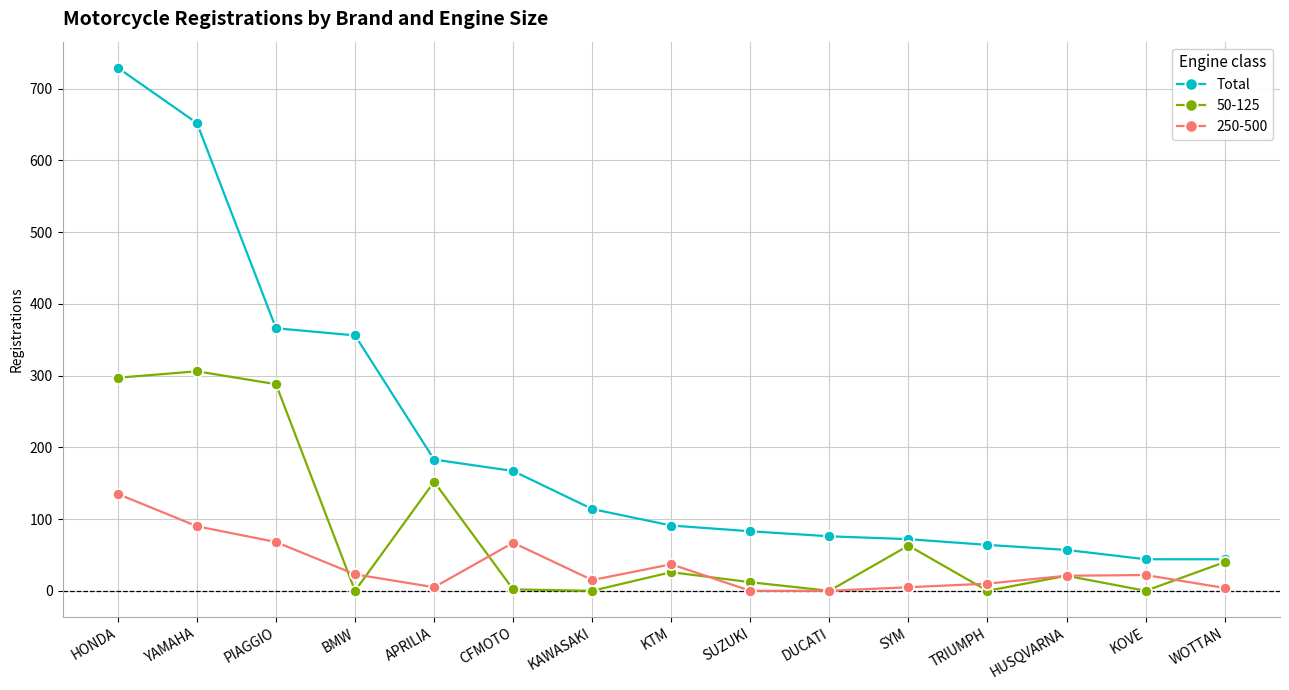

What is the label of the 15th point from the right?

HONDA